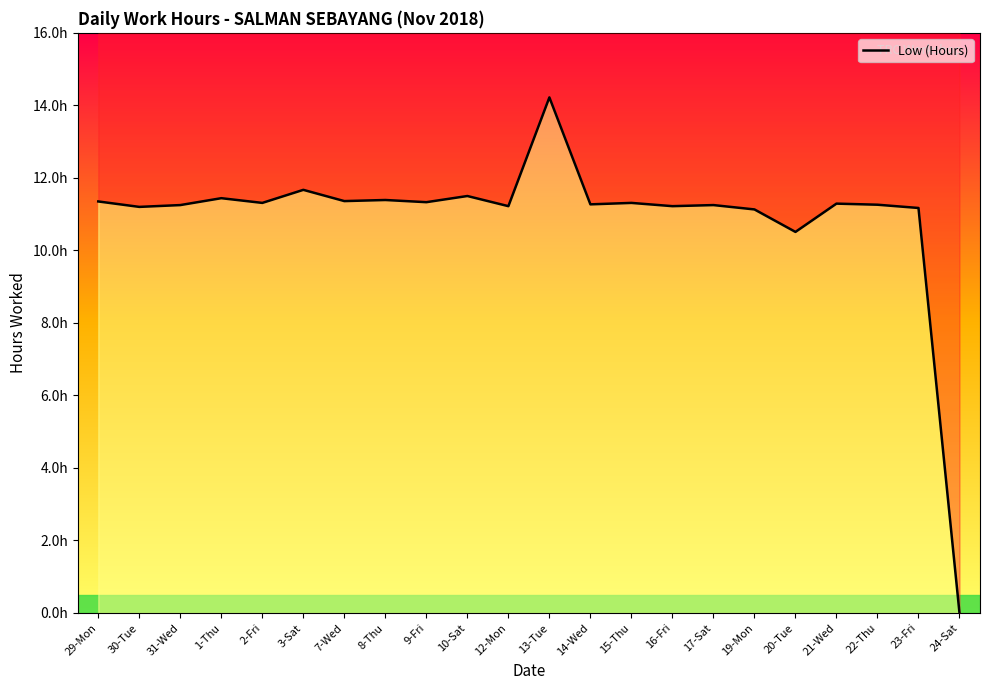

At which category does the data reach its first local peak?

1-Thu